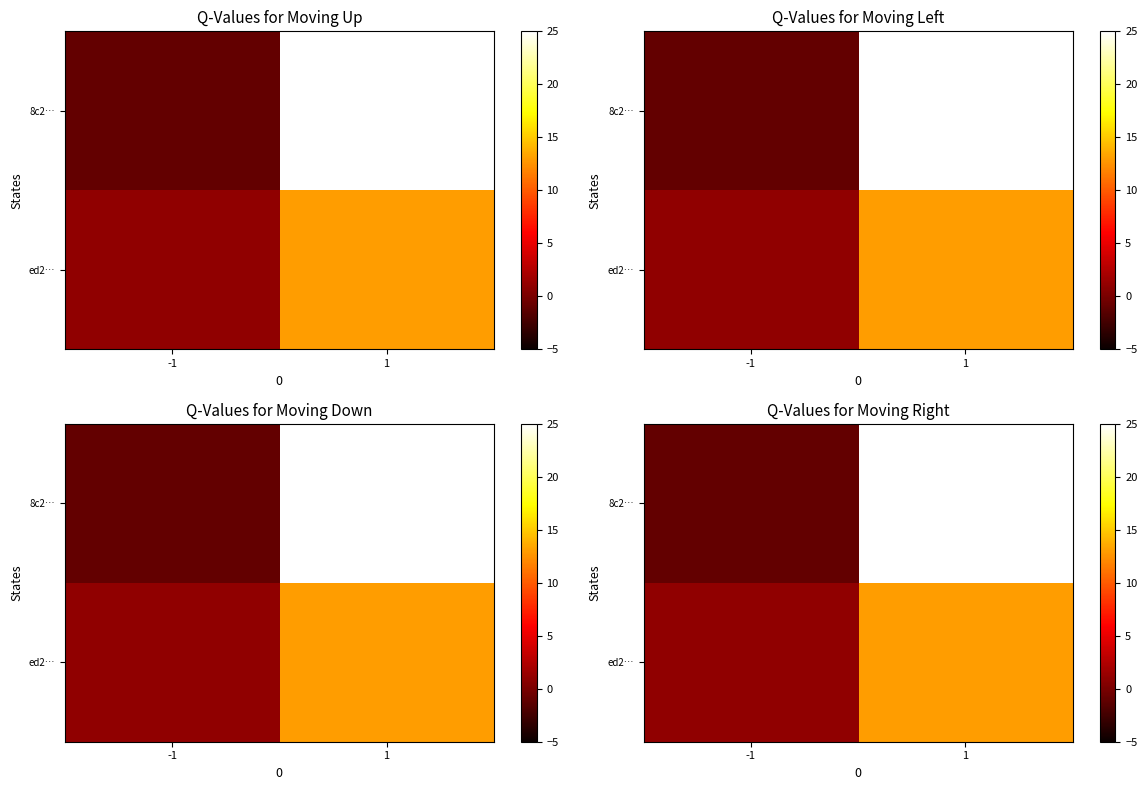

What is the total value across all series at 1?

393